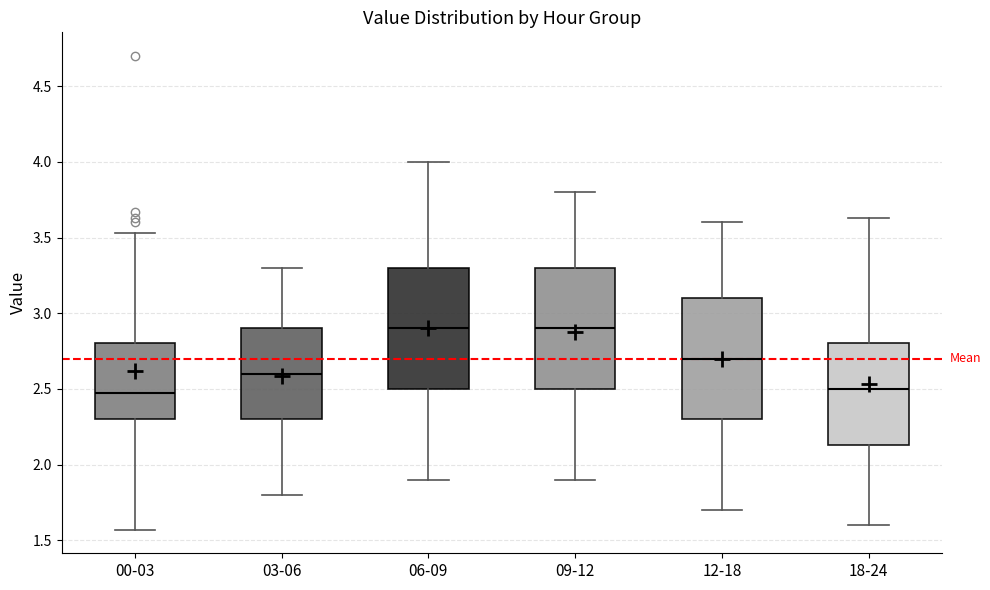

Reading left to right, read every box against the y-axis: the position of its median line, the range the box covers, and the ends of its whiskers. The values are not printed on the chart, so give them approximately, as read against the axis.

00-03: median 2.45, box 2.30 to 2.80, whiskers 1.55 to 3.55
03-06: median 2.60, box 2.30 to 2.90, whiskers 1.80 to 3.30
06-09: median 2.90, box 2.50 to 3.30, whiskers 1.90 to 4.00
09-12: median 2.90, box 2.50 to 3.30, whiskers 1.90 to 3.80
12-18: median 2.70, box 2.30 to 3.10, whiskers 1.70 to 3.60
18-24: median 2.50, box 2.15 to 2.80, whiskers 1.60 to 3.65